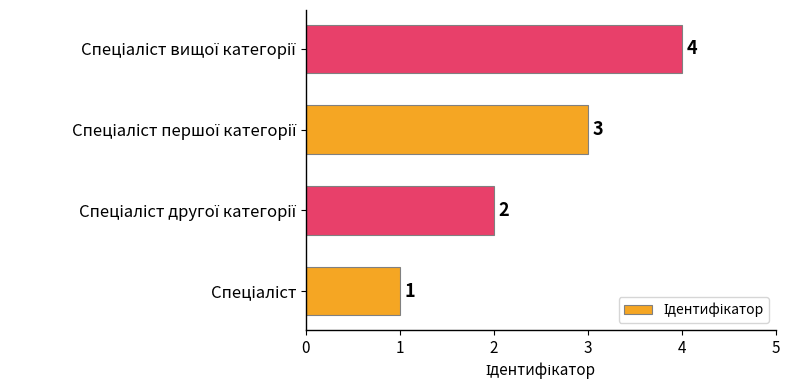

What is the difference between the maximum and minimum values?

3